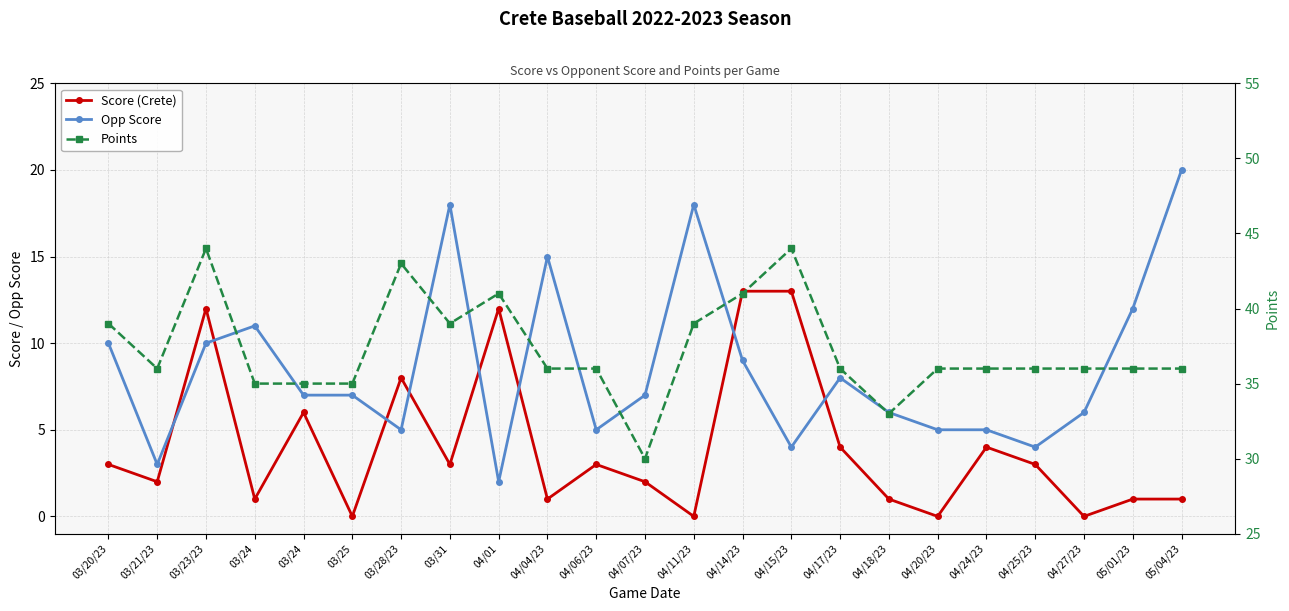

True or false: Score (Crete) has a value of 13 at 04/14/23.

True